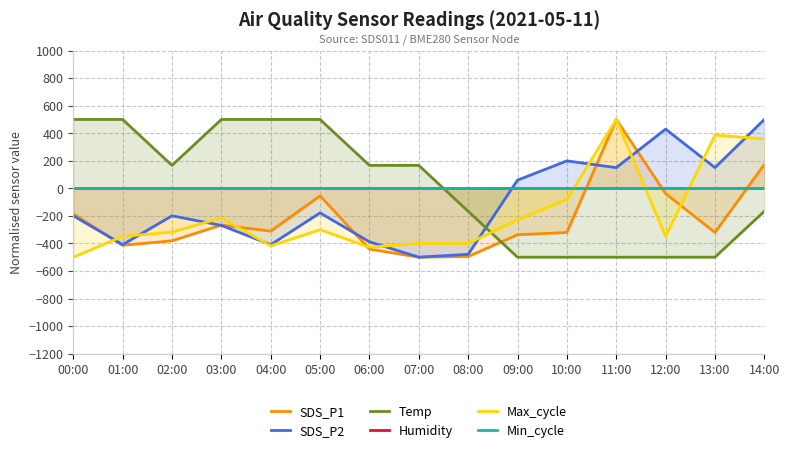

Reading left to right, transcribe all the data shown in this chart.

SDS_P1: -185.2	-413.5	-380.9	-266.7	-310.8	-54.6	-441.3	-500.0	-495.1	-336.9	-320.6	500.0	-38.3	-320.6	173.7
SDS_P2: -199.3	-409.1	-199.3	-269.2	-409.1	-178.3	-388.1	-500.0	-479.0	59.4	199.3	150.3	430.1	150.3	500.0
Temp: 500.0	500.0	166.7	500.0	500.0	500.0	166.7	166.7	-166.7	-500.0	-500.0	-500.0	-500.0	-500.0	-166.7
Humidity: 0.0	0.0	0.0	0.0	0.0	0.0	0.0	0.0	0.0	0.0	0.0	0.0	0.0	0.0	0.0
Max_cycle: -500.0	-348.8	-317.9	-214.8	-417.5	-300.7	-427.8	-400.3	-400.3	-228.5	-80.8	500.0	-348.8	386.6	359.1
Min_cycle: 0.0	0.0	0.0	0.0	0.0	0.0	0.0	0.0	0.0	0.0	0.0	0.0	0.0	0.0	0.0